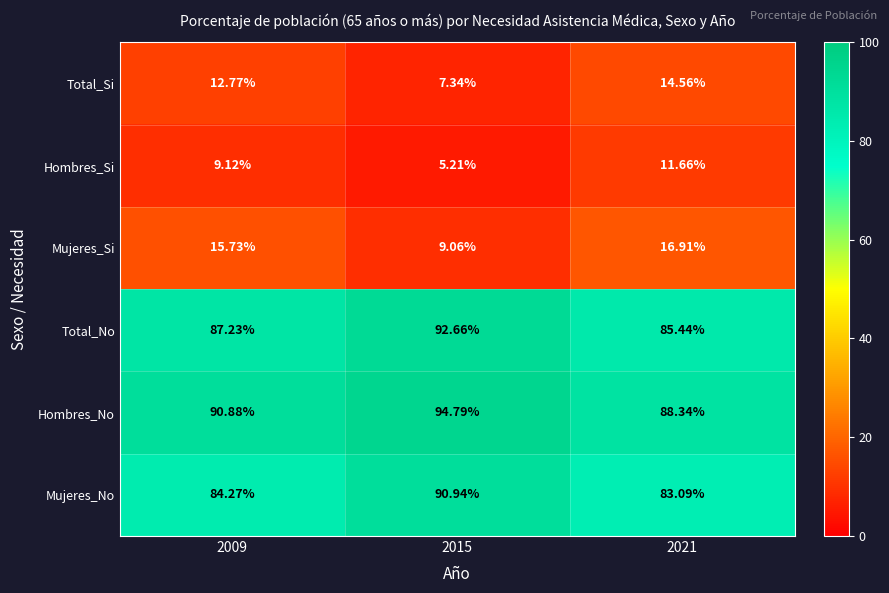

How many values in the Hombres_Si series exceed 9?

2